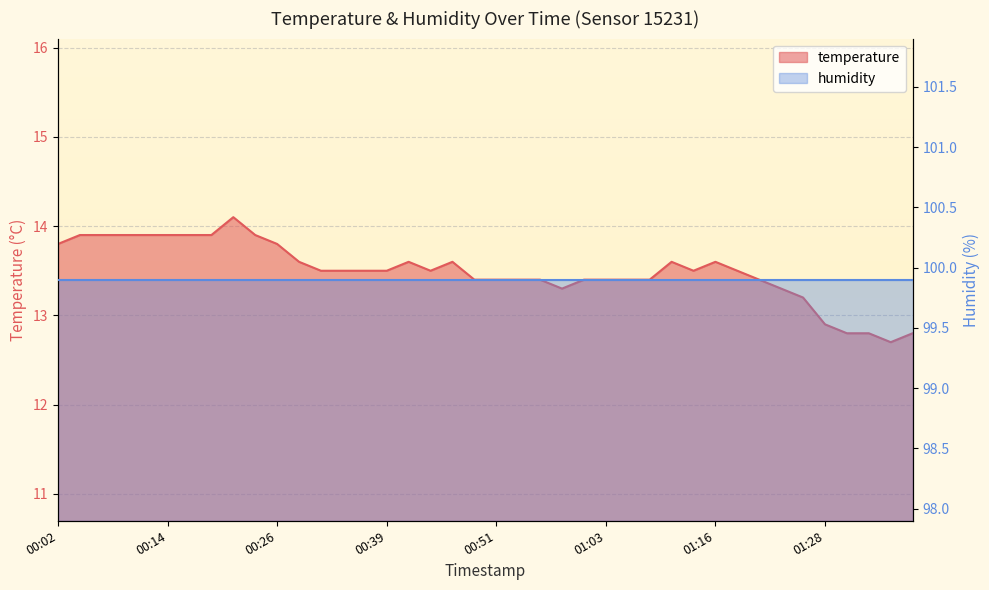

At which category does the chart reach its peak across all series?

2022-08-07T00:21:55